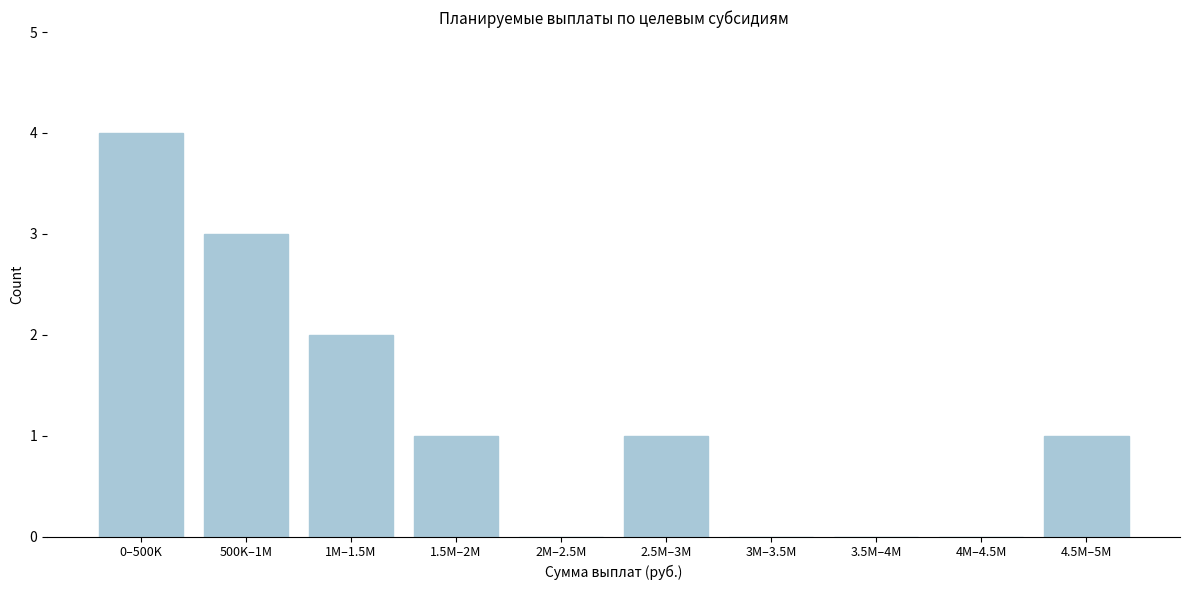

Reading left to right, list all the values displayed in this chart.

0–500K=4	500K–1M=3	1M–1.5M=2	1.5M–2M=1	2M–2.5M=0	2.5M–3M=1	3M–3.5M=0	3.5M–4M=0	4M–4.5M=0	4.5M–5M=1